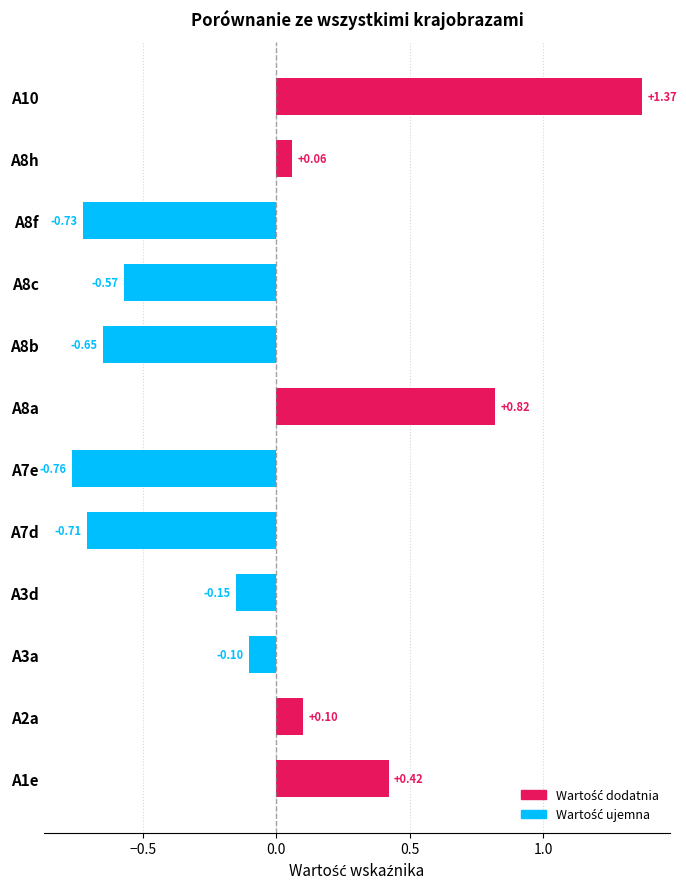

What is the difference between the second highest and minimum values?

1.6